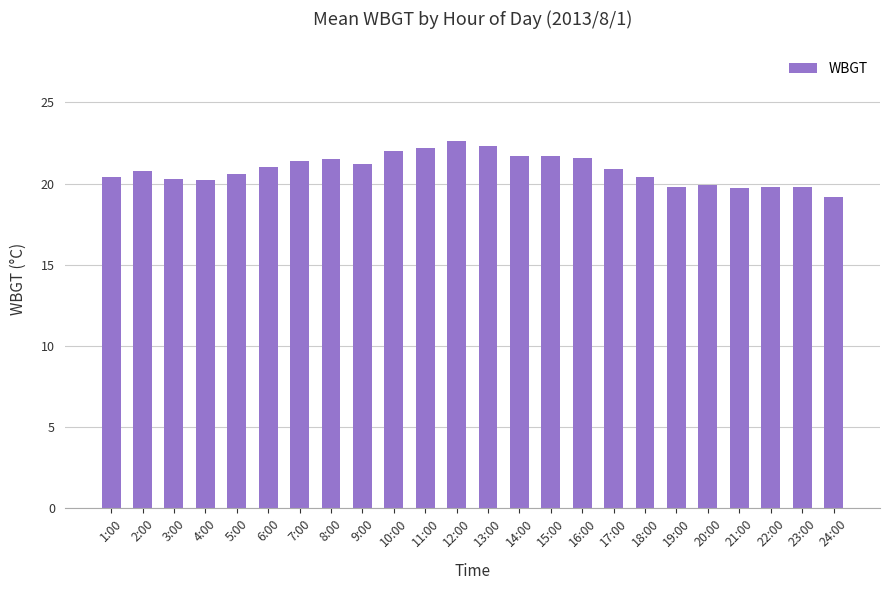

What is the label of the 12th bar from the left?

12:00